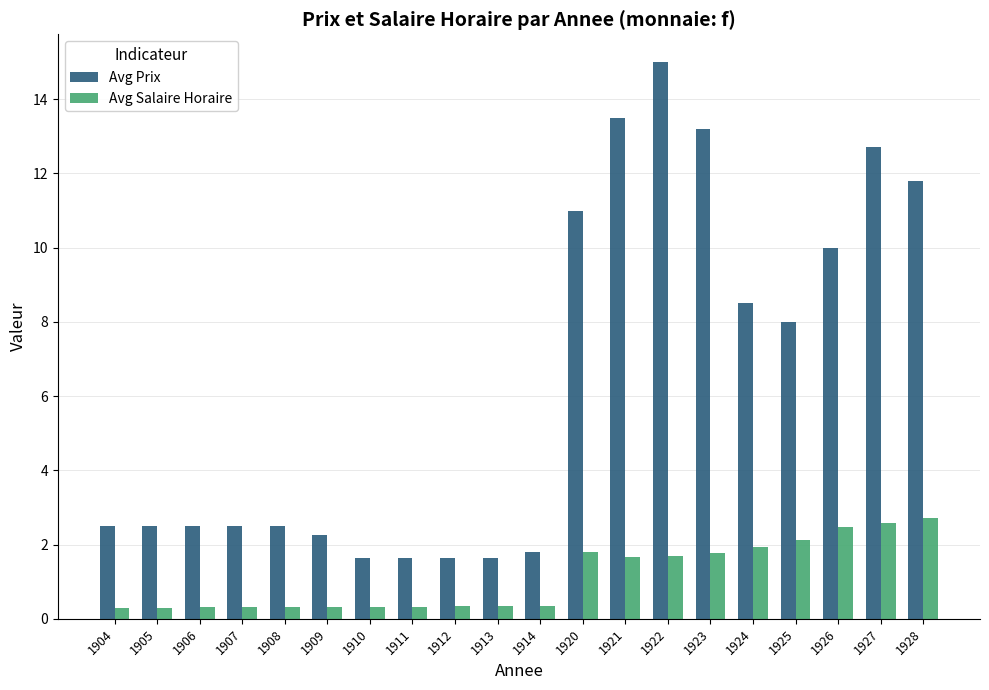

What is the spread (max minus min) of values at 1926?

7.5